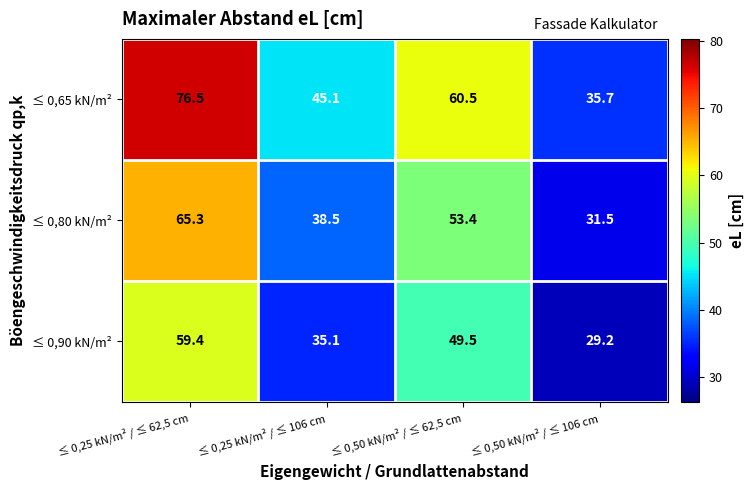

What is the sum of all ≤ 0,80 kN/m² values?

188.7